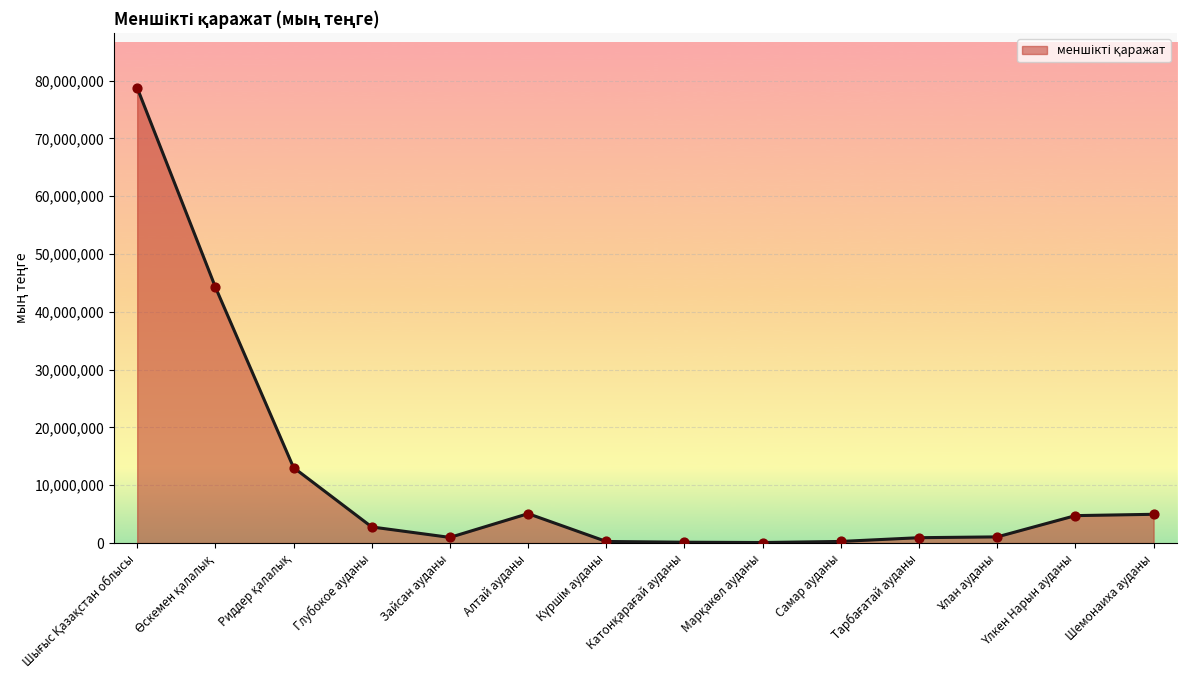

What is the change in value from Зайсан ауданы to Шемонаиха ауданы?

+4000790